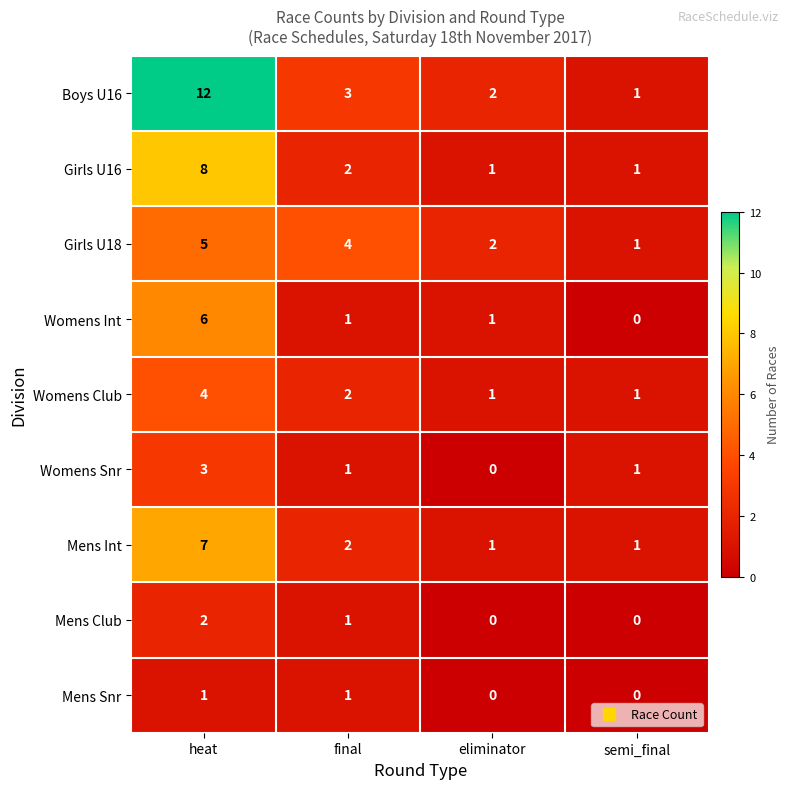

True or false: Girls U16 has a value of 1 at semi_final.

True